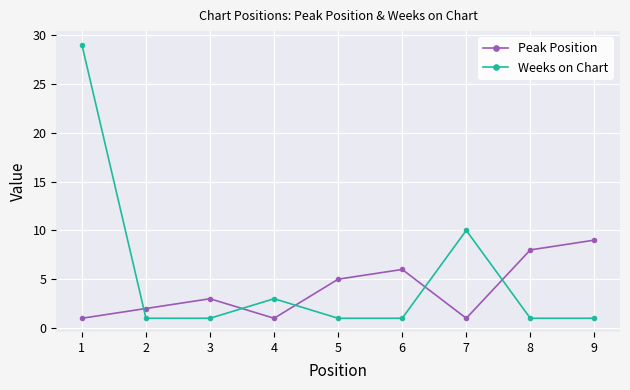

What is the sum of all Peak Position values?

36